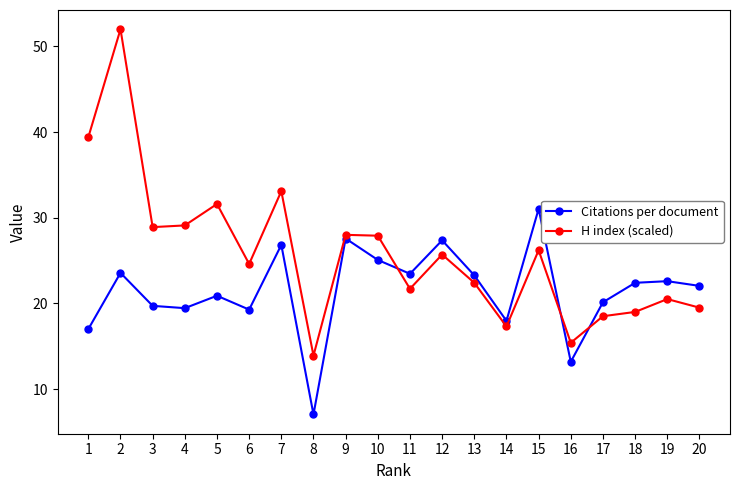

What is the difference between the maximum and minimum values in the Citations per document series?

24.0